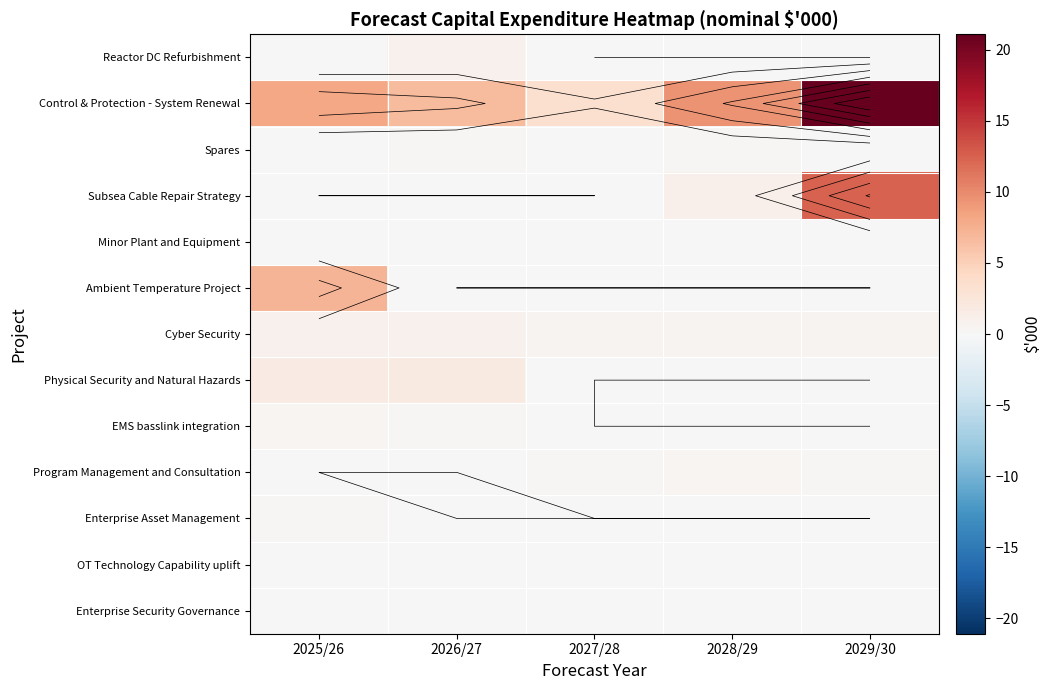

Which series has the largest range (max minus min)?

Control & Protection - System Renewal